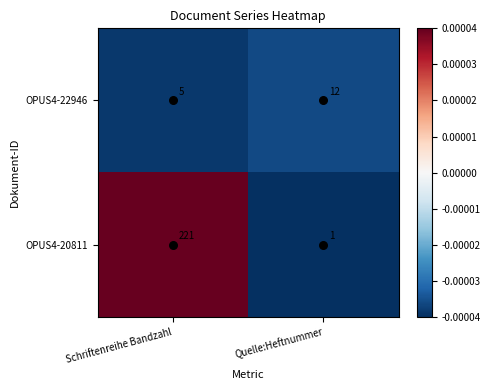

True or false: OPUS4-22946 has a value of 7 at Schriftenreihe Bandzahl.

False